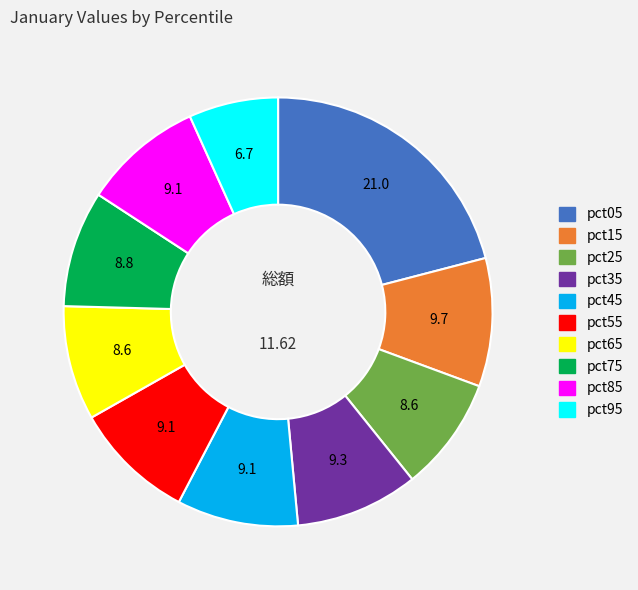

Do pct15 and pct05 together represent more than half of the pie?

No